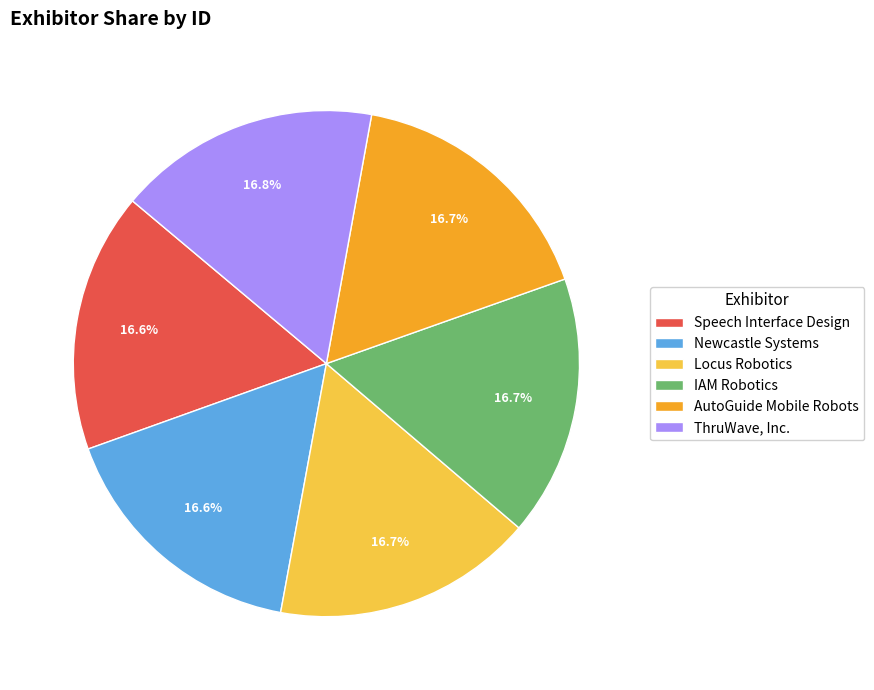

How many segments does this pie chart have?

6